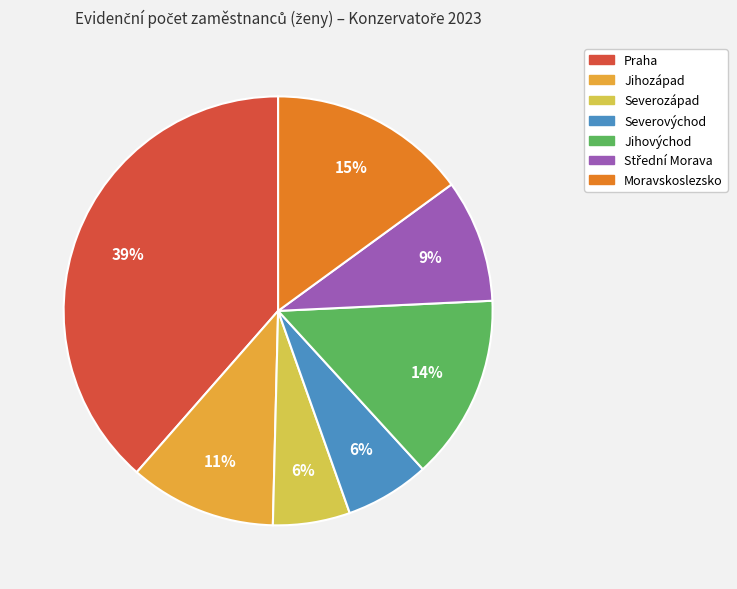

Between Moravskoslezsko and Jihozápad, which is larger?

Moravskoslezsko